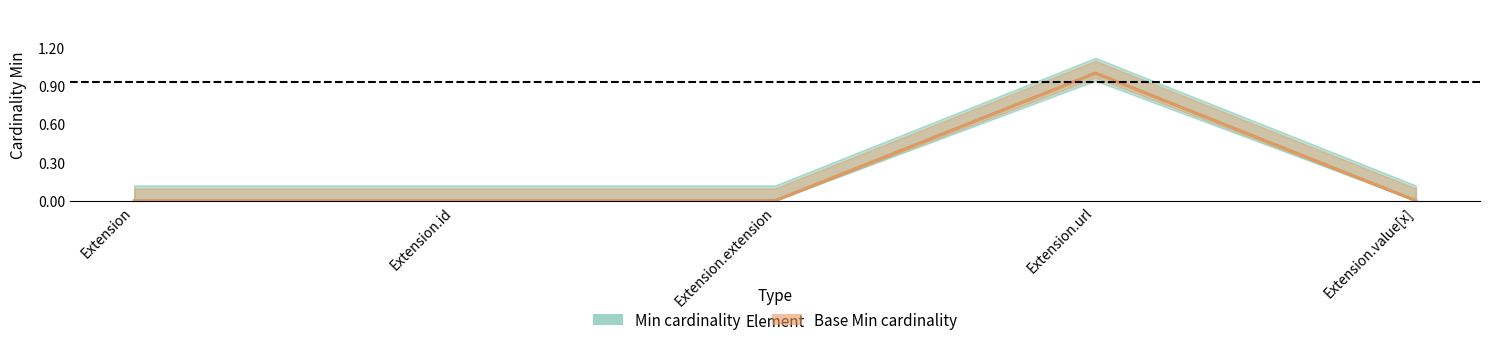

The Min series shows 0 at Extension.value[x]. True or false?

False